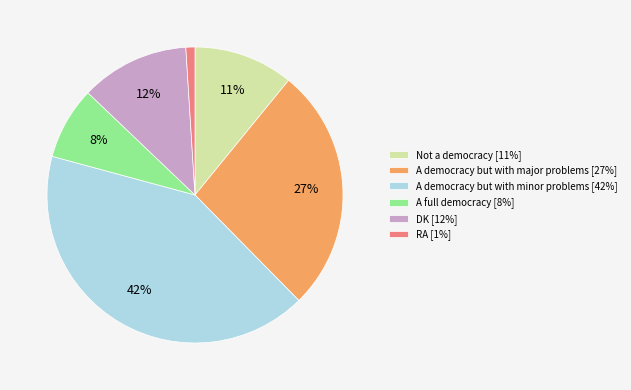

To the nearest percent, what is the difference between the largest and smallest slice percentages?

41%